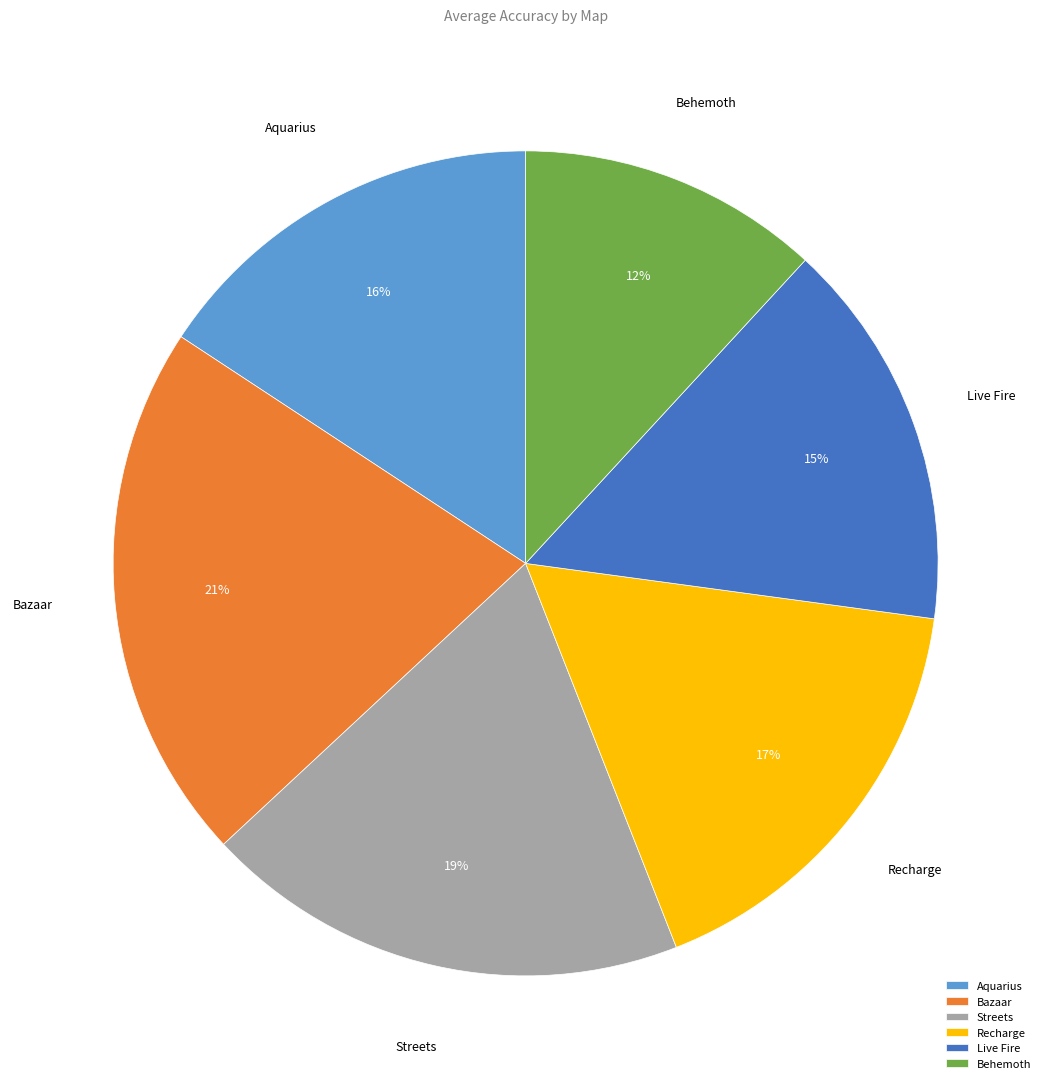

Which category has the smallest portion of the pie?

Behemoth